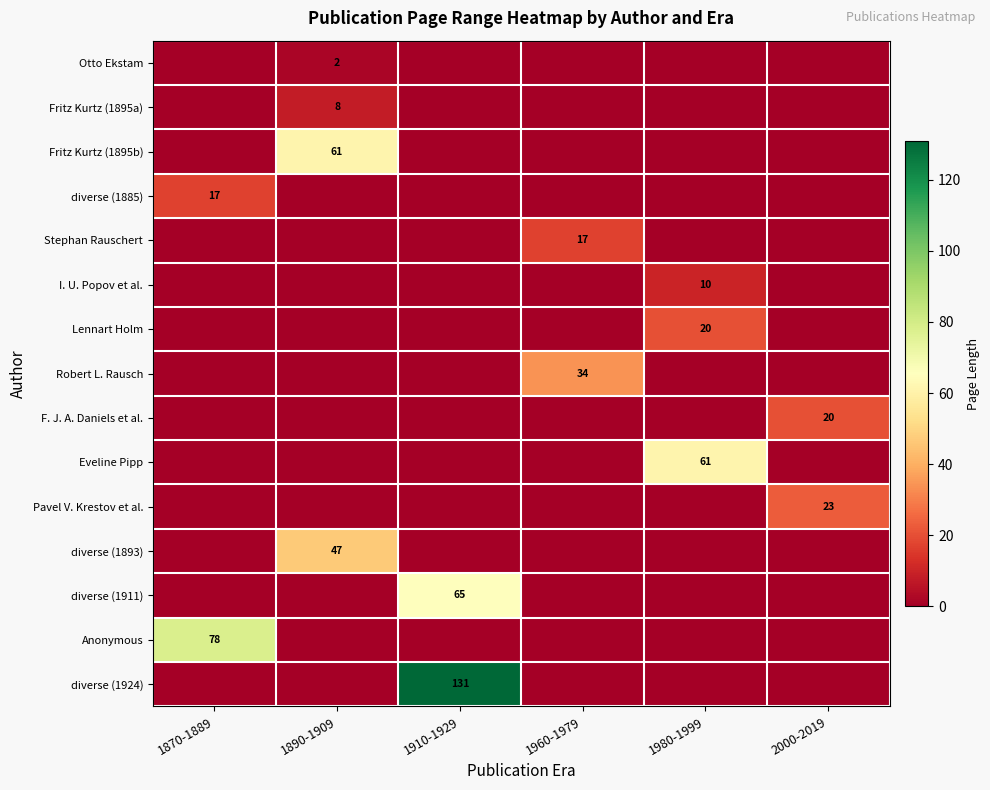

Is it true that Otto Ekstam equals 2 at 1890-1909?

True